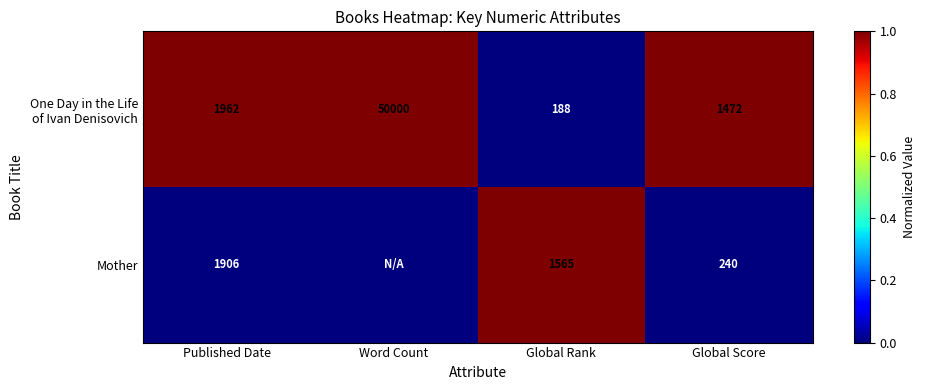

What is the spread (max minus min) of values at Published Date?

56